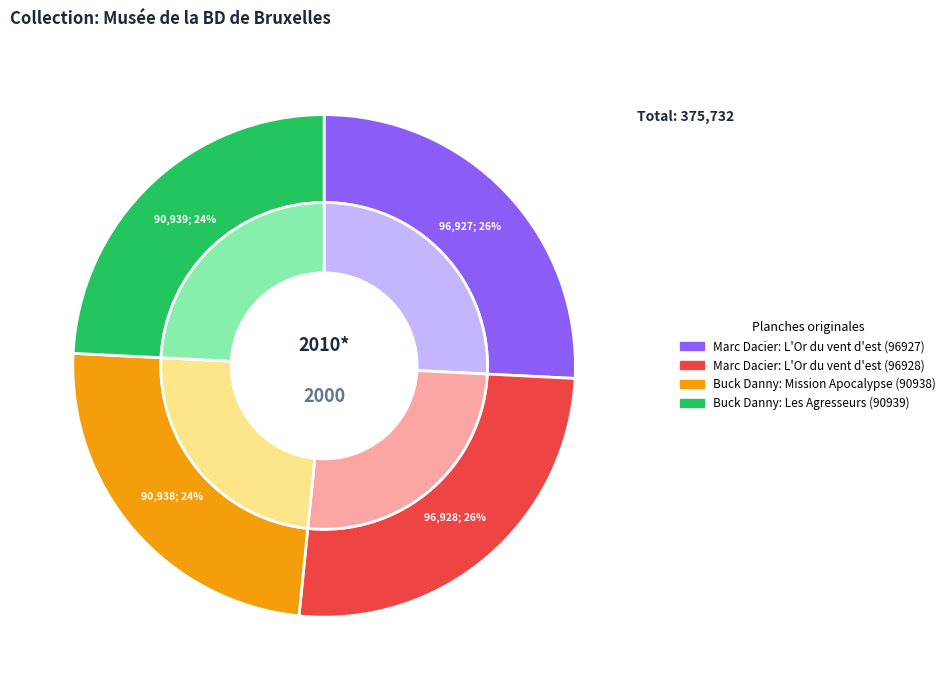

The Marc Dacier: L'Or du vent d'est (96927) slice represents 26% of the pie. True or false?

True